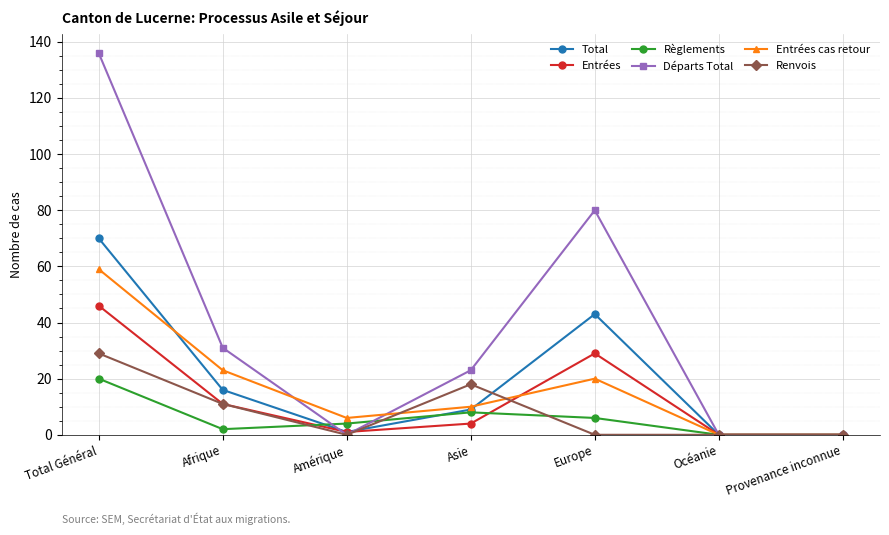

What is the label of the 4th point from the right?

Asie